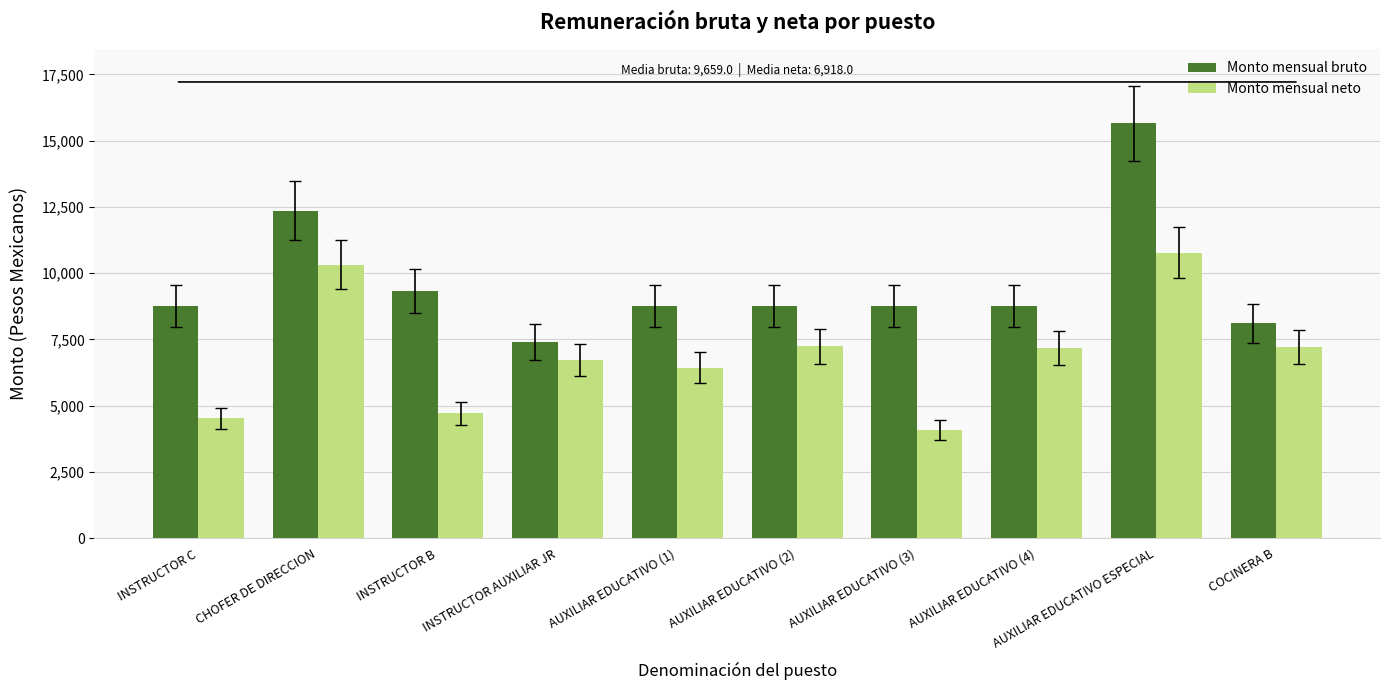

The value of Monto mensual bruto at INSTRUCTOR B is 9335.0. True or false?

True